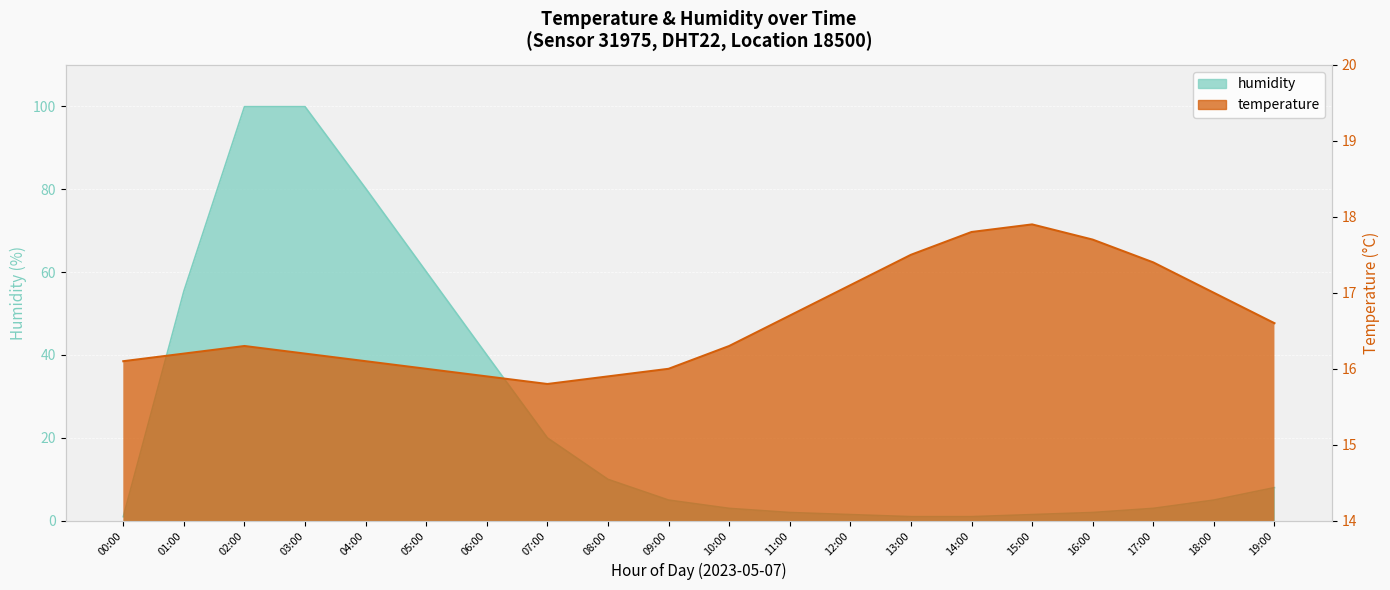

After their last crossing, which series has the higher values: humidity or temperature?

temperature